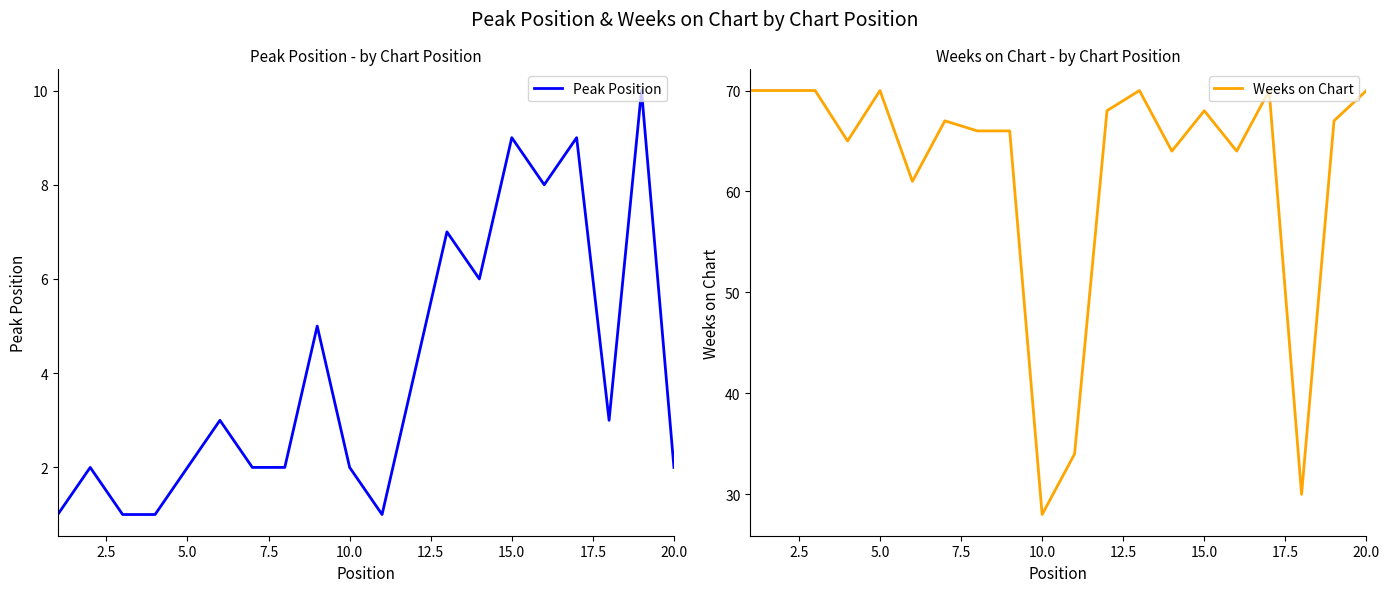

The Weeks on Chart series shows 103 at 20.0. True or false?

False